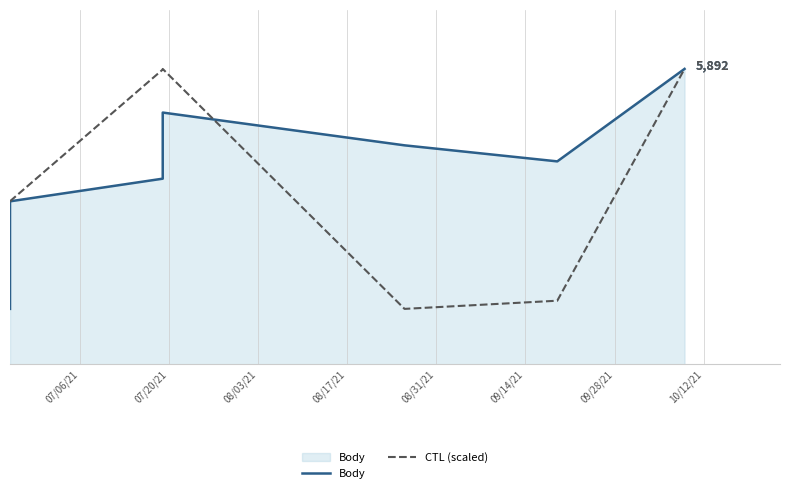

Which series has the largest total across all categories?

Body